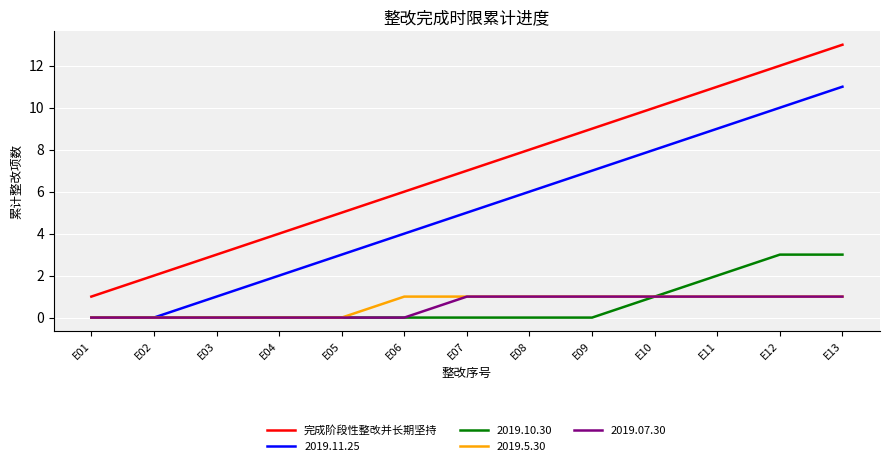

Which series has the largest range (max minus min)?

完成阶段性整改并长期坚持